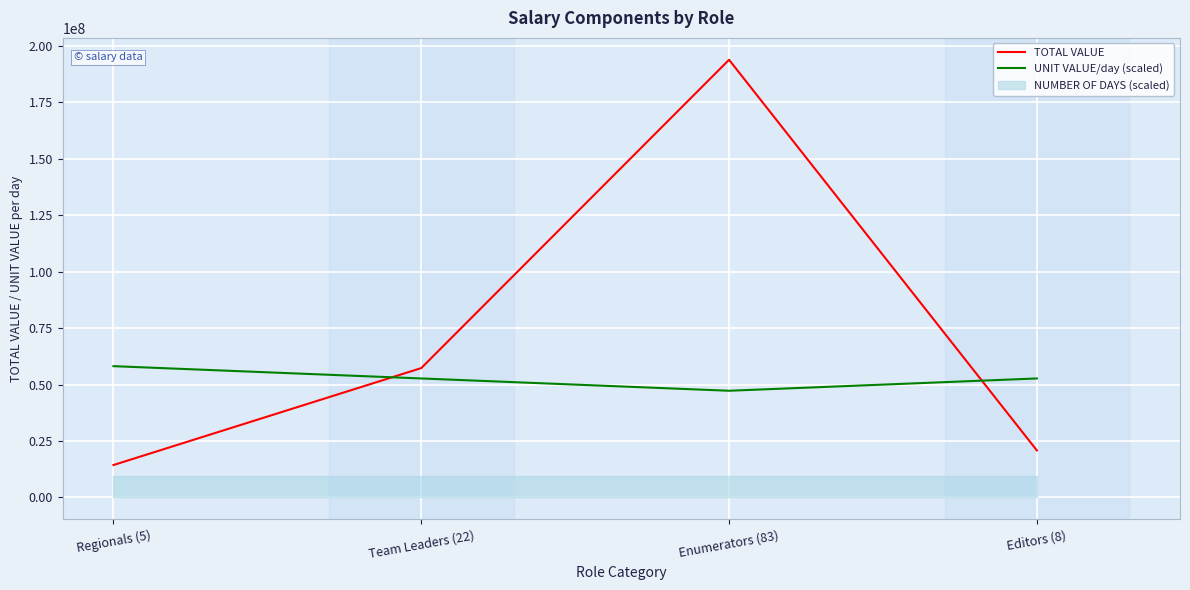

Rank the categories by TOTAL VALUE value from lowest to highest.

Regionals (5), Editors (8), Team Leaders (22), Enumerators (83)